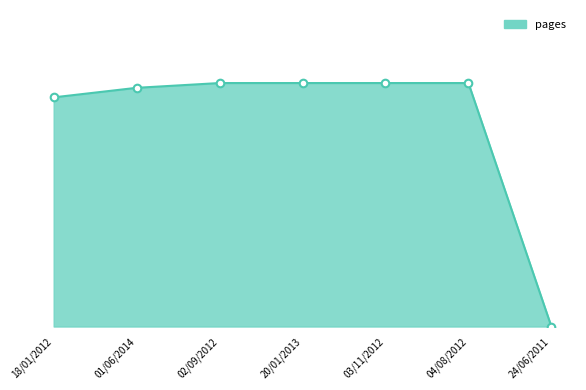

What is the change in value from 01/06/2014 to 03/11/2012?

+1